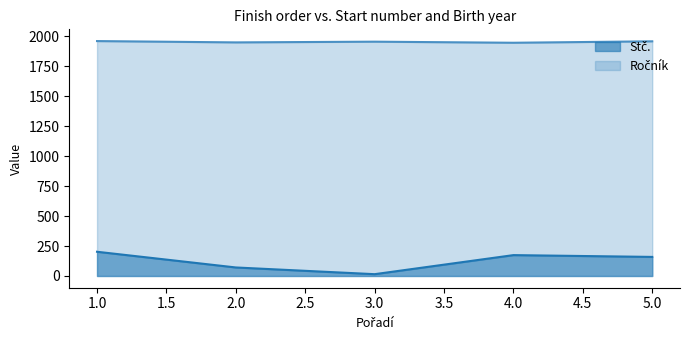

True or false: Ročník has more than 2 interior local peaks.

False